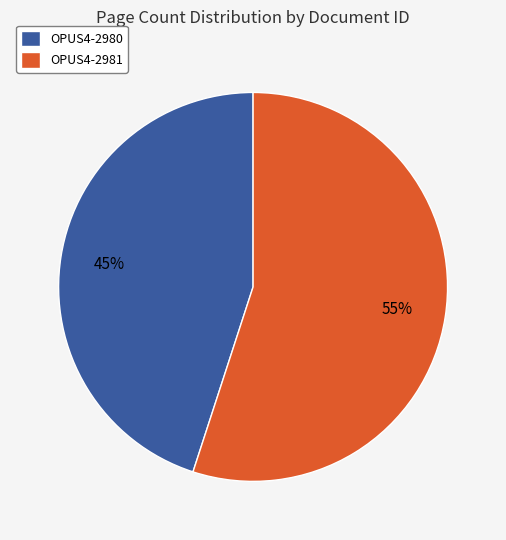

Which slice is the largest?

OPUS4-2981